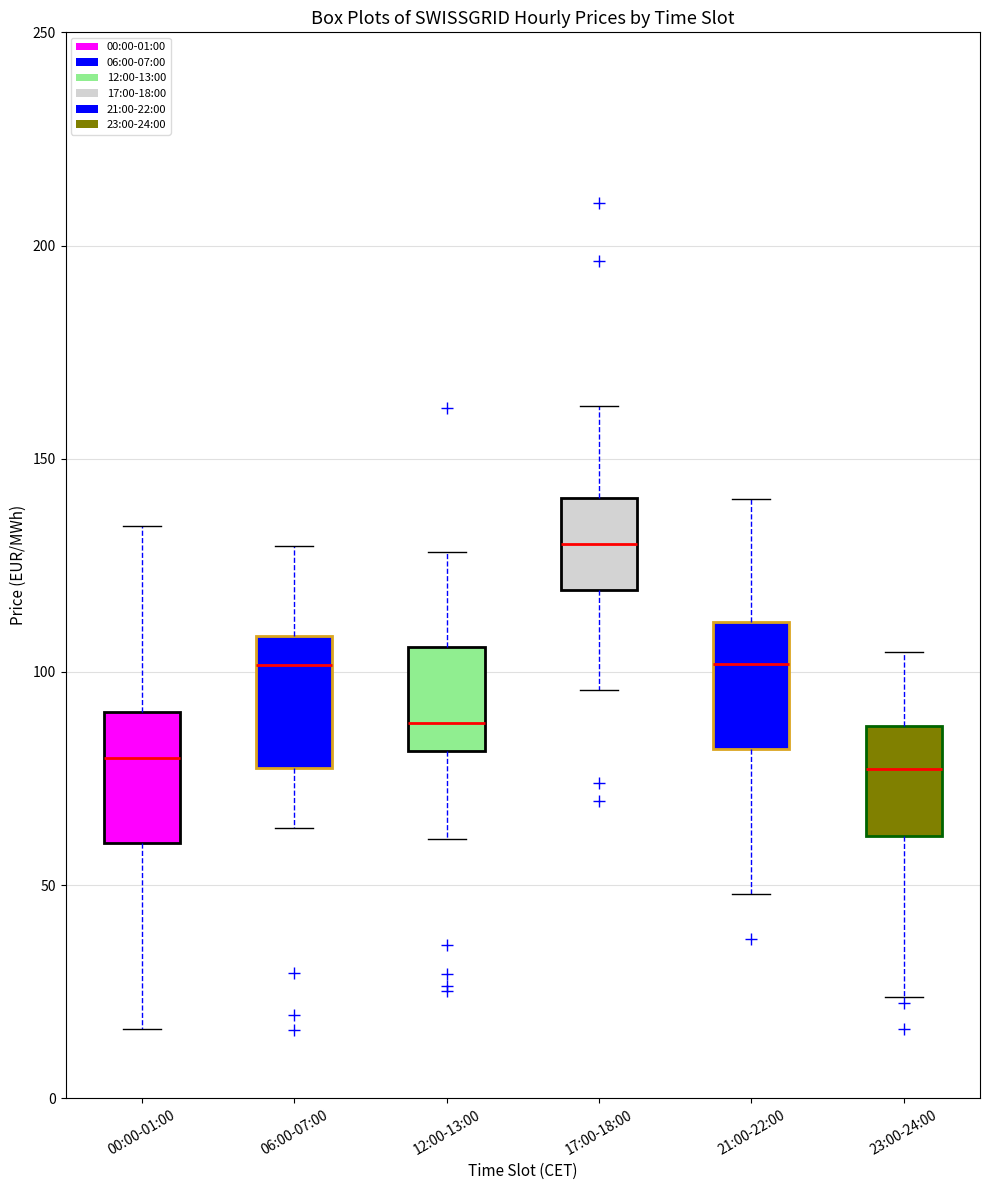

Where is the upper edge of the box for 06:00-07:00 on the y-axis? The values are not printed on the chart, so give them approximately, as read against the axis.

110